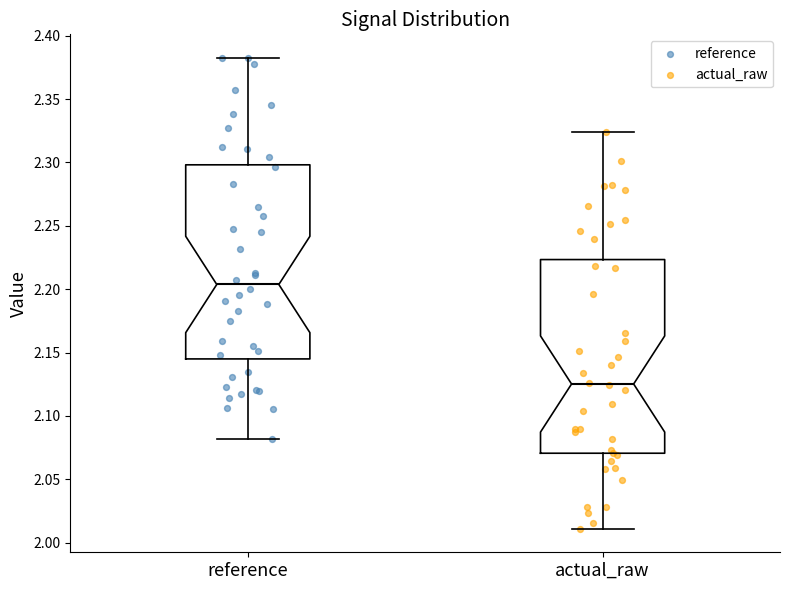

Which box's median line is the highest?

reference